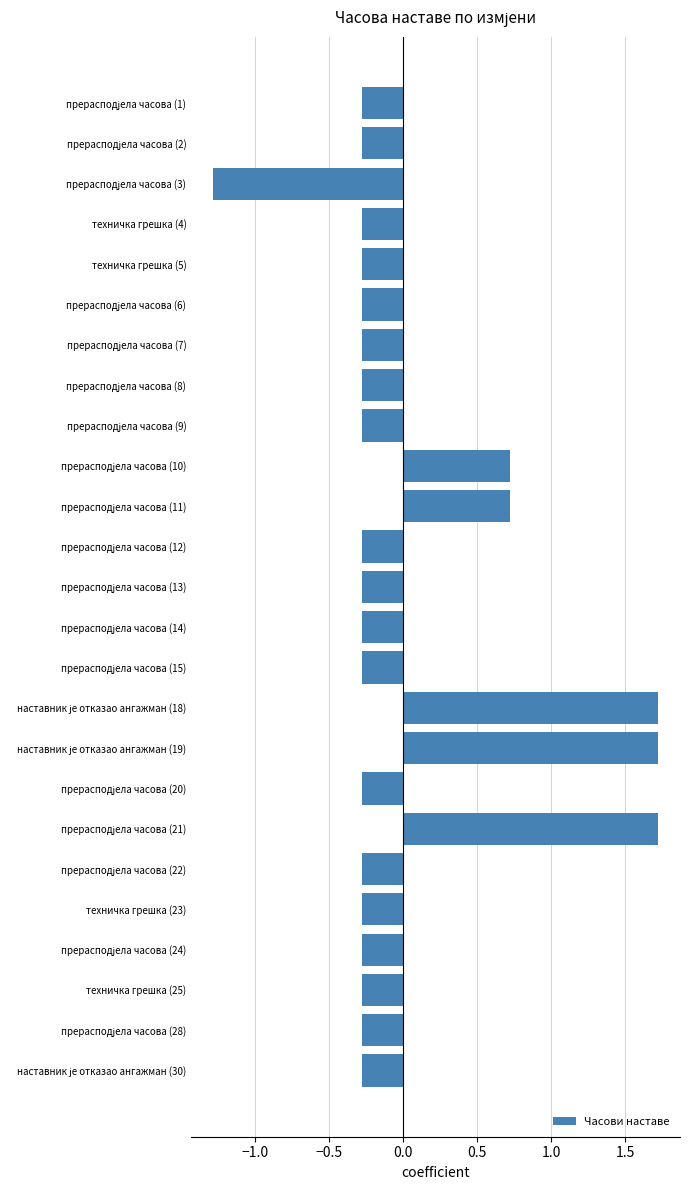

How many bars are there in total?

25